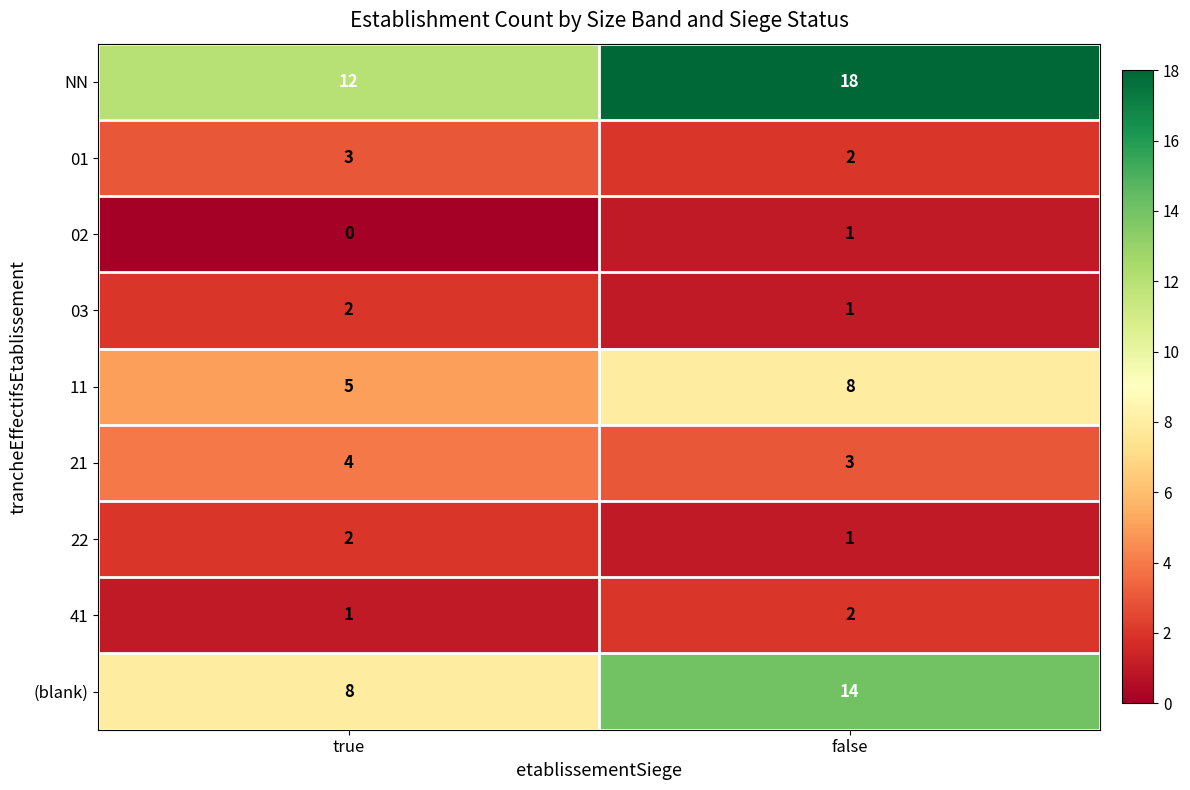

What is the spread (max minus min) of values at false?

17